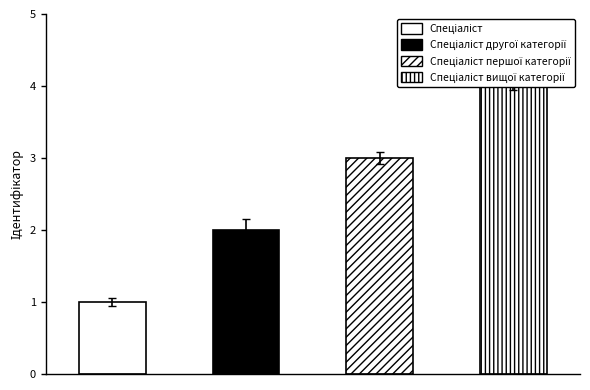

At which label is the value closest to 2?

Спеціаліст другої категорії